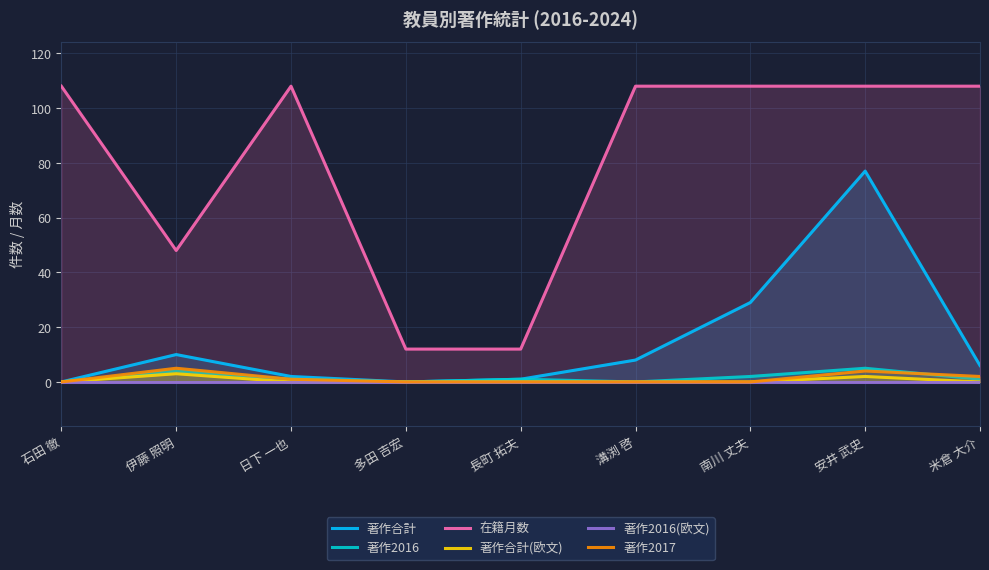

Count the number of categories in the chart.

9